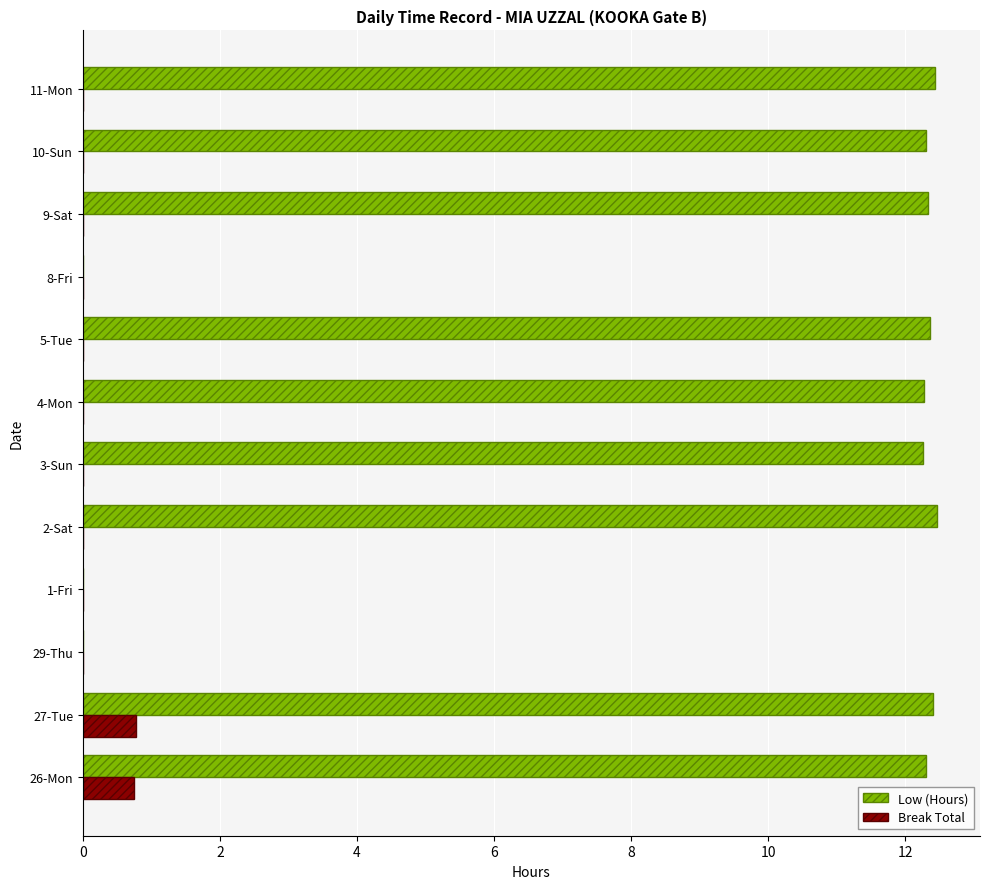

The value of Low (Hours) at 2-Sat is 3.0. True or false?

False